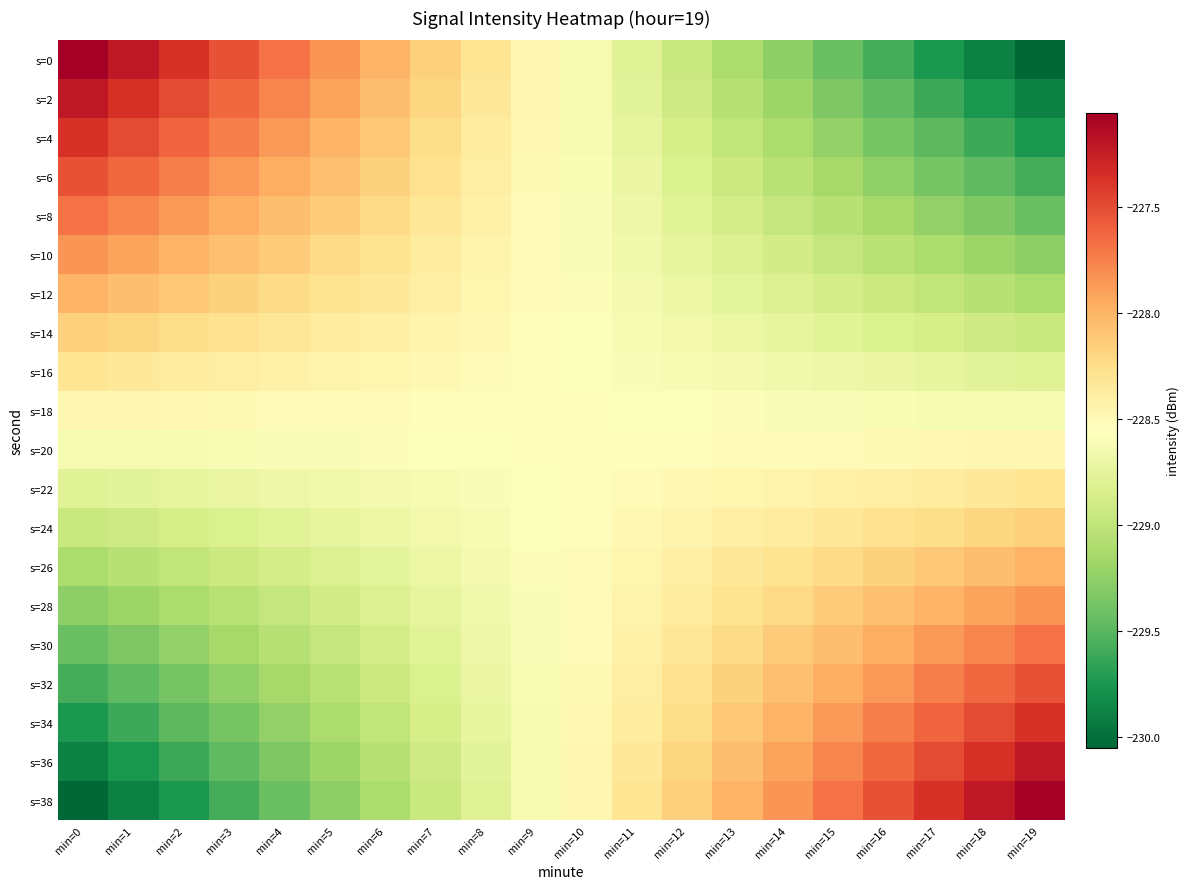

Reading right to left, list all the values displayed in this chart.

s=0: min=19=-230.1	min=18=-229.9	min=17=-229.7	min=16=-229.6	min=15=-229.4	min=14=-229.3	min=13=-229.1	min=12=-228.9	min=11=-228.8	min=10=-228.6	min=9=-228.5	min=8=-228.3	min=7=-228.2	min=6=-228.0	min=5=-227.8	min=4=-227.7	min=3=-227.5	min=2=-227.4	min=1=-227.2	min=0=-227.1
s=2: min=19=-229.9	min=18=-229.8	min=17=-229.6	min=16=-229.5	min=15=-229.3	min=14=-229.2	min=13=-229.0	min=12=-228.9	min=11=-228.8	min=10=-228.6	min=9=-228.5	min=8=-228.3	min=7=-228.2	min=6=-228.1	min=5=-227.9	min=4=-227.8	min=3=-227.6	min=2=-227.5	min=1=-227.4	min=0=-227.2
s=4: min=19=-229.7	min=18=-229.6	min=17=-229.5	min=16=-229.4	min=15=-229.2	min=14=-229.1	min=13=-229.0	min=12=-228.9	min=11=-228.7	min=10=-228.6	min=9=-228.5	min=8=-228.4	min=7=-228.2	min=6=-228.1	min=5=-228.0	min=4=-227.9	min=3=-227.7	min=2=-227.6	min=1=-227.5	min=0=-227.4
s=6: min=19=-229.6	min=18=-229.5	min=17=-229.4	min=16=-229.3	min=15=-229.1	min=14=-229.0	min=13=-228.9	min=12=-228.8	min=11=-228.7	min=10=-228.6	min=9=-228.5	min=8=-228.4	min=7=-228.3	min=6=-228.2	min=5=-228.1	min=4=-228.0	min=3=-227.9	min=2=-227.7	min=1=-227.6	min=0=-227.5
s=8: min=19=-229.4	min=18=-229.3	min=17=-229.2	min=16=-229.1	min=15=-229.1	min=14=-229.0	min=13=-228.9	min=12=-228.8	min=11=-228.7	min=10=-228.6	min=9=-228.5	min=8=-228.4	min=7=-228.3	min=6=-228.2	min=5=-228.1	min=4=-228.0	min=3=-228.0	min=2=-227.9	min=1=-227.8	min=0=-227.7
s=10: min=19=-229.3	min=18=-229.2	min=17=-229.1	min=16=-229.0	min=15=-229.0	min=14=-228.9	min=13=-228.8	min=12=-228.7	min=11=-228.7	min=10=-228.6	min=9=-228.5	min=8=-228.4	min=7=-228.4	min=6=-228.3	min=5=-228.2	min=4=-228.1	min=3=-228.1	min=2=-228.0	min=1=-227.9	min=0=-227.8
s=12: min=19=-229.1	min=18=-229.0	min=17=-229.0	min=16=-228.9	min=15=-228.9	min=14=-228.8	min=13=-228.8	min=12=-228.7	min=11=-228.6	min=10=-228.6	min=9=-228.5	min=8=-228.5	min=7=-228.4	min=6=-228.3	min=5=-228.3	min=4=-228.2	min=3=-228.2	min=2=-228.1	min=1=-228.1	min=0=-228.0
s=14: min=19=-228.9	min=18=-228.9	min=17=-228.9	min=16=-228.8	min=15=-228.8	min=14=-228.7	min=13=-228.7	min=12=-228.7	min=11=-228.6	min=10=-228.6	min=9=-228.5	min=8=-228.5	min=7=-228.4	min=6=-228.4	min=5=-228.4	min=4=-228.3	min=3=-228.3	min=2=-228.2	min=1=-228.2	min=0=-228.2
s=16: min=19=-228.8	min=18=-228.8	min=17=-228.7	min=16=-228.7	min=15=-228.7	min=14=-228.7	min=13=-228.6	min=12=-228.6	min=11=-228.6	min=10=-228.6	min=9=-228.5	min=8=-228.5	min=7=-228.5	min=6=-228.5	min=5=-228.4	min=4=-228.4	min=3=-228.4	min=2=-228.4	min=1=-228.3	min=0=-228.3
s=18: min=19=-228.6	min=18=-228.6	min=17=-228.6	min=16=-228.6	min=15=-228.6	min=14=-228.6	min=13=-228.6	min=12=-228.6	min=11=-228.6	min=10=-228.6	min=9=-228.5	min=8=-228.5	min=7=-228.5	min=6=-228.5	min=5=-228.5	min=4=-228.5	min=3=-228.5	min=2=-228.5	min=1=-228.5	min=0=-228.5
s=20: min=19=-228.5	min=18=-228.5	min=17=-228.5	min=16=-228.5	min=15=-228.5	min=14=-228.5	min=13=-228.5	min=12=-228.5	min=11=-228.5	min=10=-228.5	min=9=-228.6	min=8=-228.6	min=7=-228.6	min=6=-228.6	min=5=-228.6	min=4=-228.6	min=3=-228.6	min=2=-228.6	min=1=-228.6	min=0=-228.6
s=22: min=19=-228.3	min=18=-228.3	min=17=-228.4	min=16=-228.4	min=15=-228.4	min=14=-228.4	min=13=-228.5	min=12=-228.5	min=11=-228.5	min=10=-228.5	min=9=-228.6	min=8=-228.6	min=7=-228.6	min=6=-228.6	min=5=-228.7	min=4=-228.7	min=3=-228.7	min=2=-228.7	min=1=-228.8	min=0=-228.8
s=24: min=19=-228.2	min=18=-228.2	min=17=-228.2	min=16=-228.3	min=15=-228.3	min=14=-228.4	min=13=-228.4	min=12=-228.4	min=11=-228.5	min=10=-228.5	min=9=-228.6	min=8=-228.6	min=7=-228.7	min=6=-228.7	min=5=-228.7	min=4=-228.8	min=3=-228.8	min=2=-228.9	min=1=-228.9	min=0=-228.9
s=26: min=19=-228.0	min=18=-228.1	min=17=-228.1	min=16=-228.2	min=15=-228.2	min=14=-228.3	min=13=-228.3	min=12=-228.4	min=11=-228.5	min=10=-228.5	min=9=-228.6	min=8=-228.6	min=7=-228.7	min=6=-228.8	min=5=-228.8	min=4=-228.9	min=3=-228.9	min=2=-229.0	min=1=-229.0	min=0=-229.1
s=28: min=19=-227.8	min=18=-227.9	min=17=-228.0	min=16=-228.1	min=15=-228.1	min=14=-228.2	min=13=-228.3	min=12=-228.4	min=11=-228.4	min=10=-228.5	min=9=-228.6	min=8=-228.7	min=7=-228.7	min=6=-228.8	min=5=-228.9	min=4=-229.0	min=3=-229.0	min=2=-229.1	min=1=-229.2	min=0=-229.3
s=30: min=19=-227.7	min=18=-227.8	min=17=-227.9	min=16=-228.0	min=15=-228.0	min=14=-228.1	min=13=-228.2	min=12=-228.3	min=11=-228.4	min=10=-228.5	min=9=-228.6	min=8=-228.7	min=7=-228.8	min=6=-228.9	min=5=-229.0	min=4=-229.1	min=3=-229.1	min=2=-229.2	min=1=-229.3	min=0=-229.4
s=32: min=19=-227.5	min=18=-227.6	min=17=-227.7	min=16=-227.9	min=15=-228.0	min=14=-228.1	min=13=-228.2	min=12=-228.3	min=11=-228.4	min=10=-228.5	min=9=-228.6	min=8=-228.7	min=7=-228.8	min=6=-228.9	min=5=-229.0	min=4=-229.1	min=3=-229.3	min=2=-229.4	min=1=-229.5	min=0=-229.6
s=34: min=19=-227.4	min=18=-227.5	min=17=-227.6	min=16=-227.7	min=15=-227.9	min=14=-228.0	min=13=-228.1	min=12=-228.2	min=11=-228.4	min=10=-228.5	min=9=-228.6	min=8=-228.7	min=7=-228.9	min=6=-229.0	min=5=-229.1	min=4=-229.2	min=3=-229.4	min=2=-229.5	min=1=-229.6	min=0=-229.7
s=36: min=19=-227.2	min=18=-227.4	min=17=-227.5	min=16=-227.6	min=15=-227.8	min=14=-227.9	min=13=-228.1	min=12=-228.2	min=11=-228.3	min=10=-228.5	min=9=-228.6	min=8=-228.8	min=7=-228.9	min=6=-229.0	min=5=-229.2	min=4=-229.3	min=3=-229.5	min=2=-229.6	min=1=-229.8	min=0=-229.9
s=38: min=19=-227.1	min=18=-227.2	min=17=-227.4	min=16=-227.5	min=15=-227.7	min=14=-227.8	min=13=-228.0	min=12=-228.2	min=11=-228.3	min=10=-228.5	min=9=-228.6	min=8=-228.8	min=7=-228.9	min=6=-229.1	min=5=-229.3	min=4=-229.4	min=3=-229.6	min=2=-229.7	min=1=-229.9	min=0=-230.1